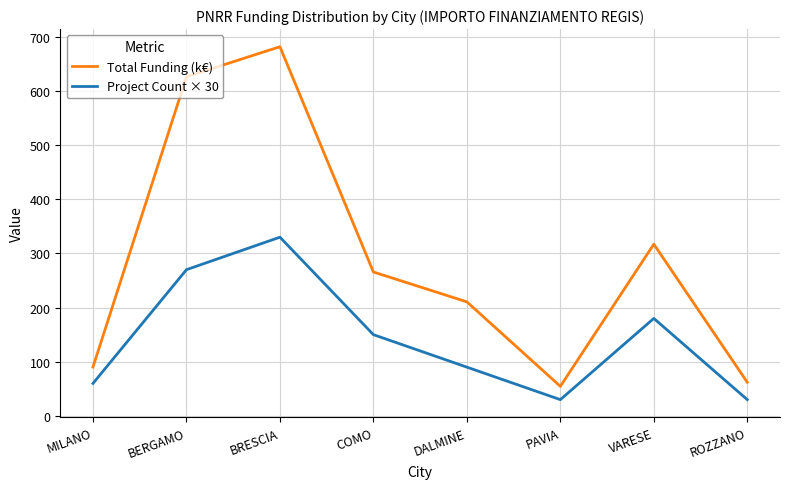

Where is the first local maximum for Project Count × 30?

BRESCIA